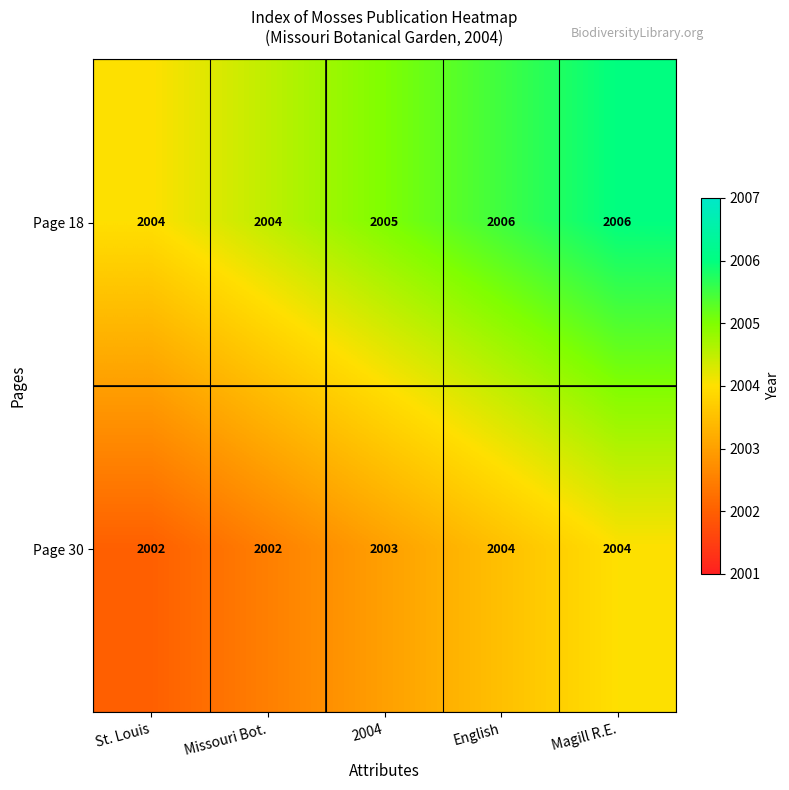

Where is Page 18 nearest to the value 2005?

2004